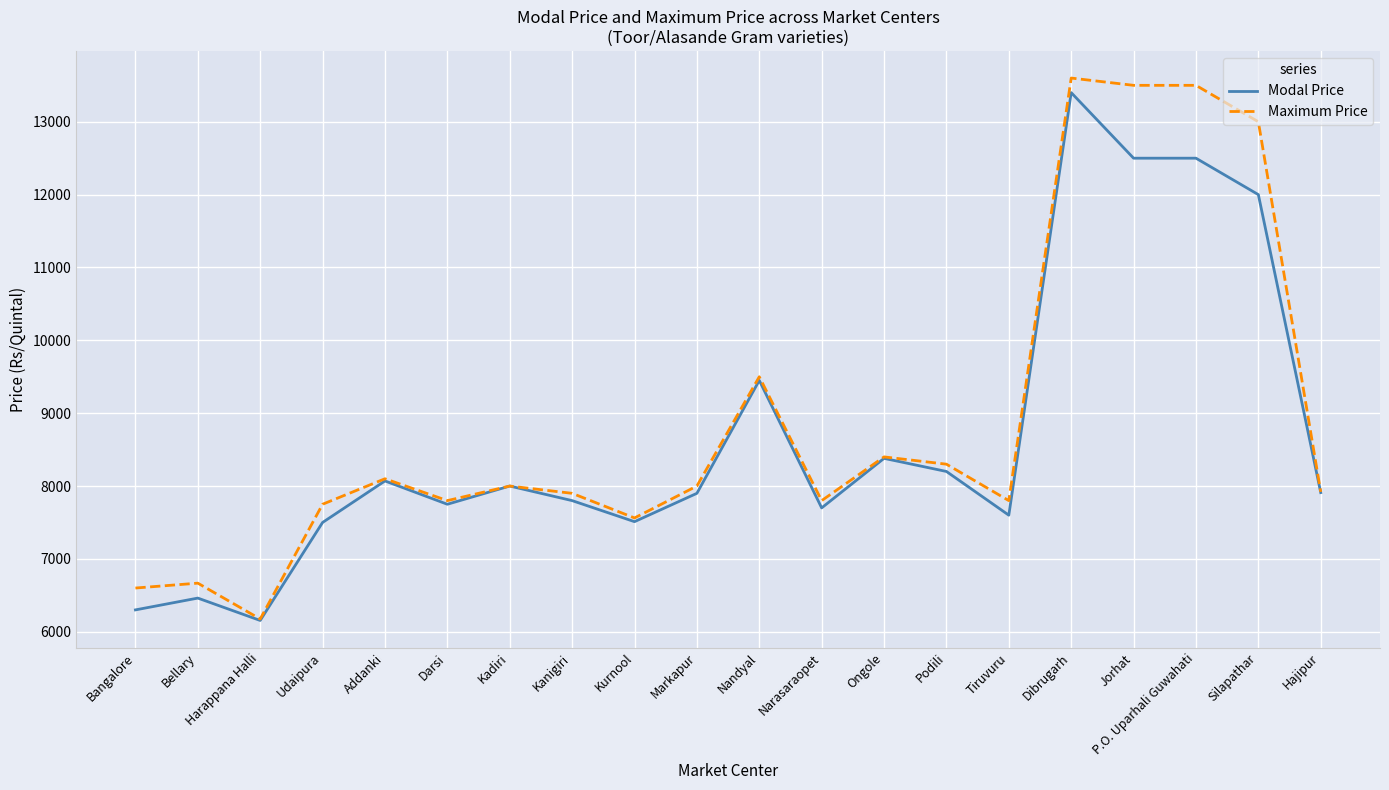

What is the difference between the second highest and second lowest values in the Modal Price series?

6200